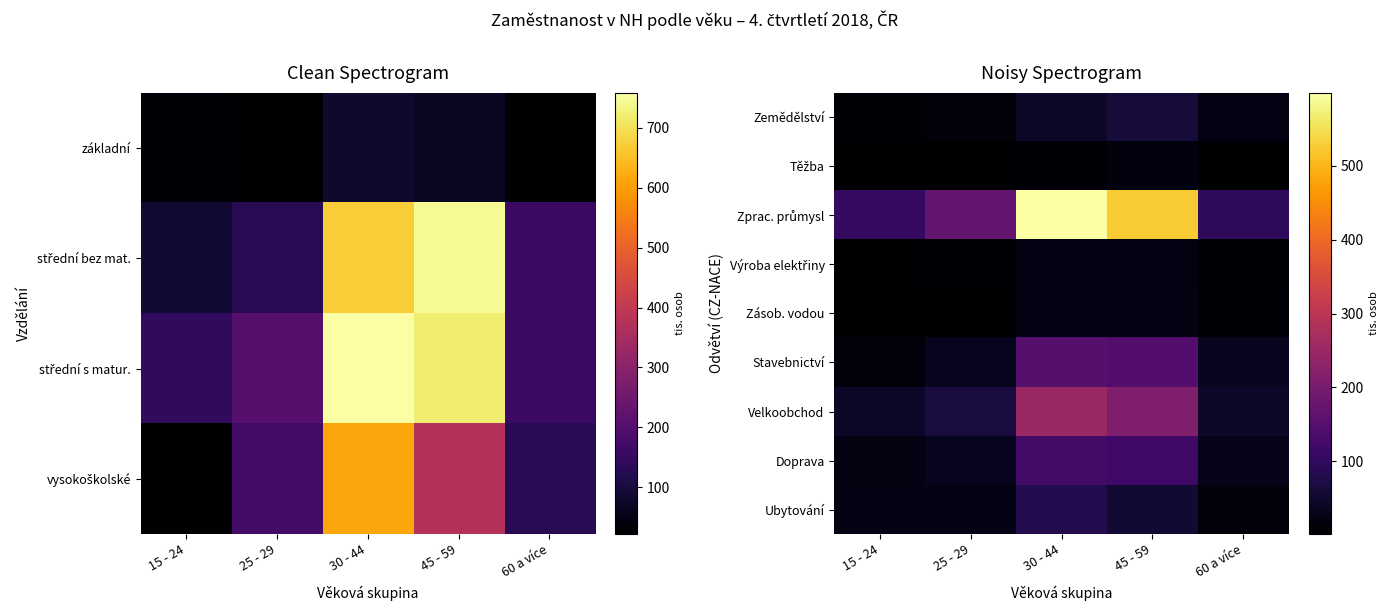

Which series has the widest spread of values?

Zprac. průmysl